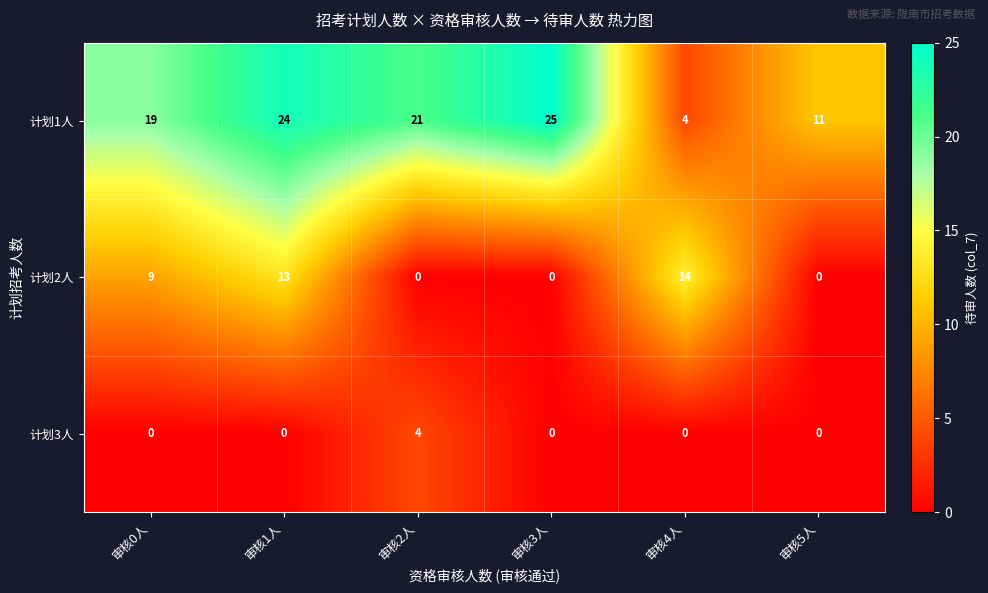

What is the difference between the highest and lowest values at 审核1人?

24